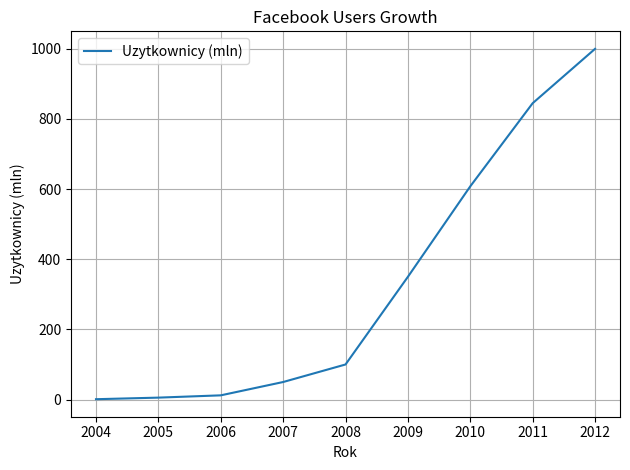

What is the change in value from 2008 to 2009?

+250.0